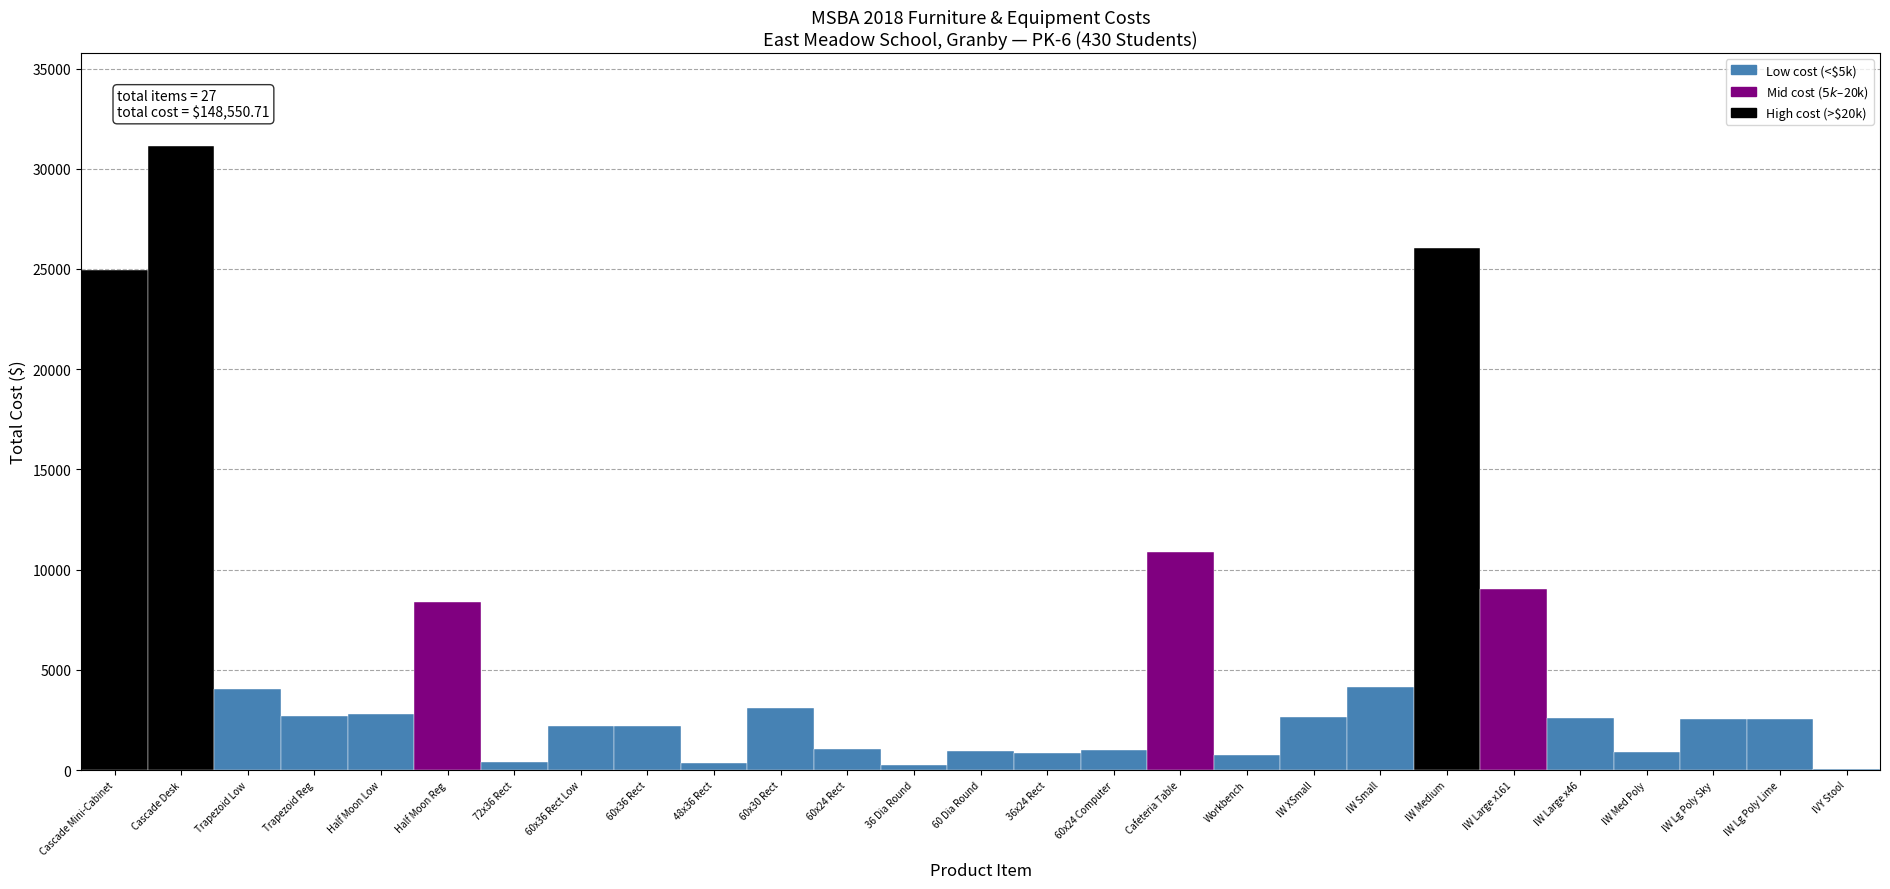

Read the value at Cascade Mini-Cabinet.

24928.8